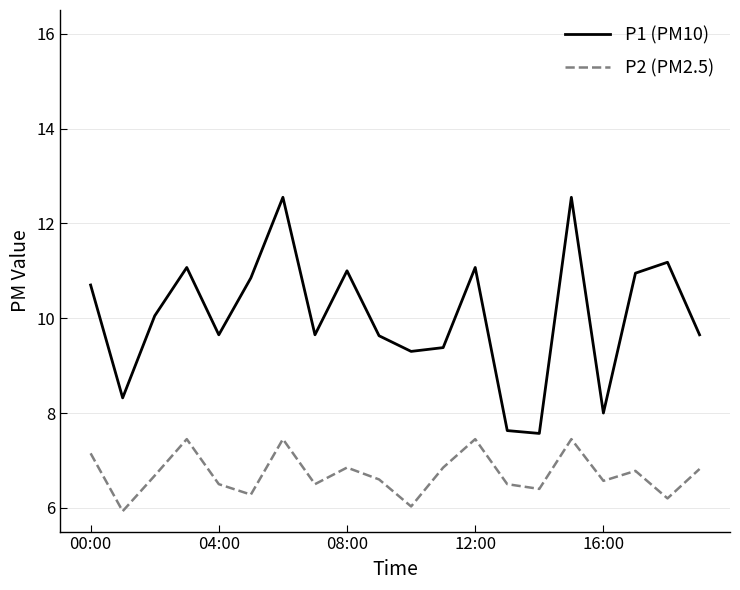

What is the minimum value for P2 (PM2.5)?

5.9